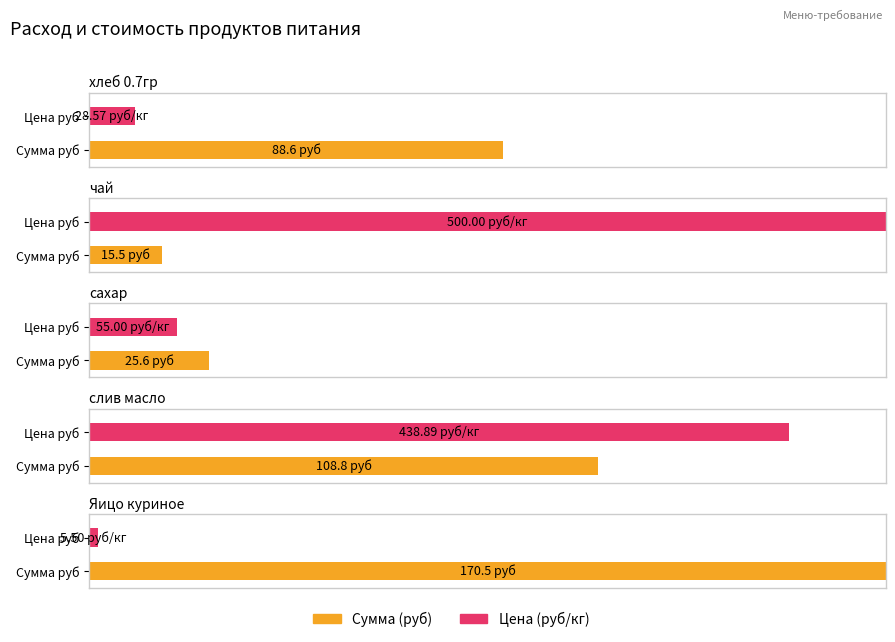

What is the value of the Цена bar at the 4th from the left?

438.9